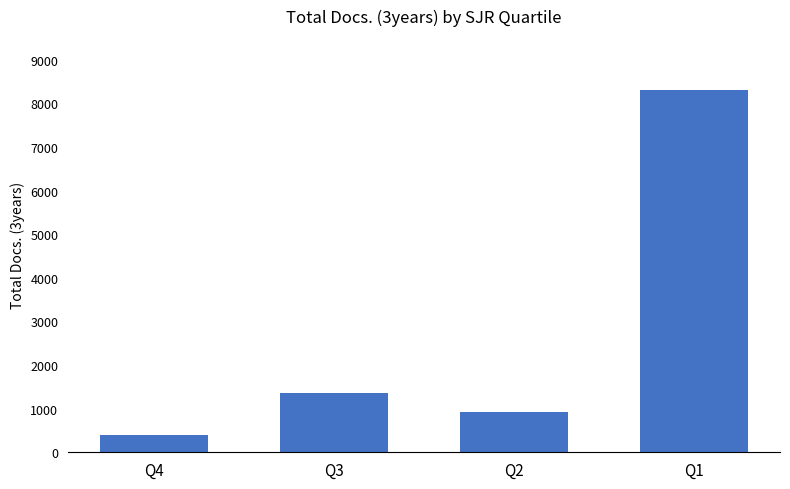

What is the difference between the maximum and minimum values?

7899